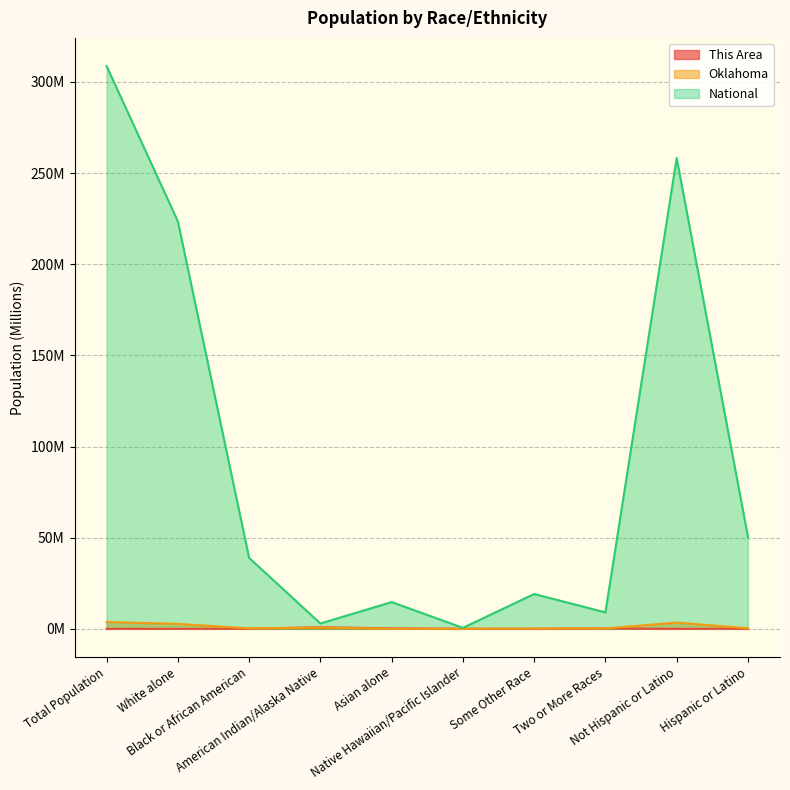

At how many categories does at least one series exceed 93?

3